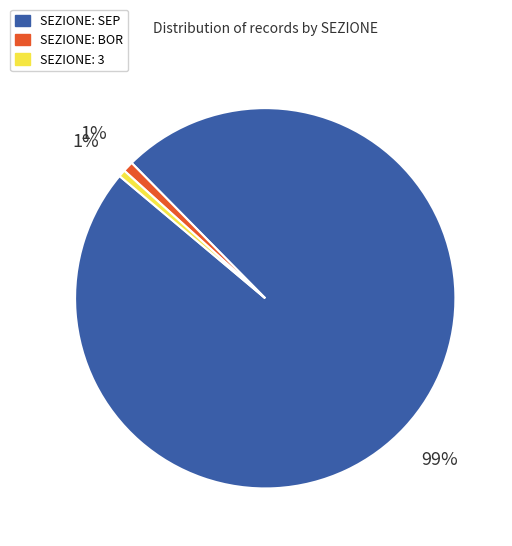

To the nearest percent, what is the average slice percentage?

33%